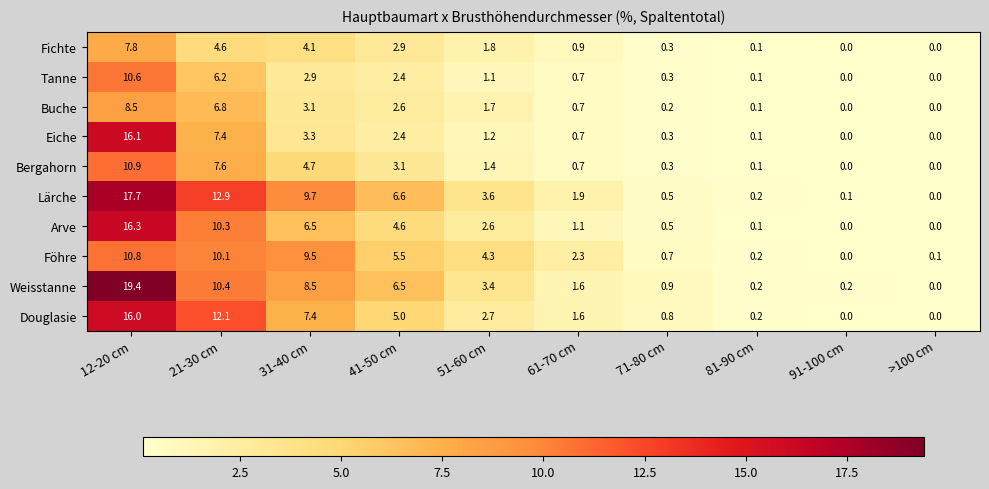

What is the spread (max minus min) of values at 31-40 cm?

6.8